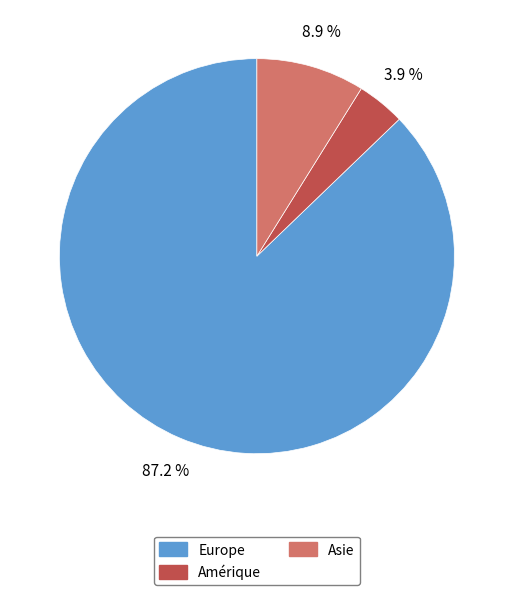

Does any single category account for the majority?

Yes